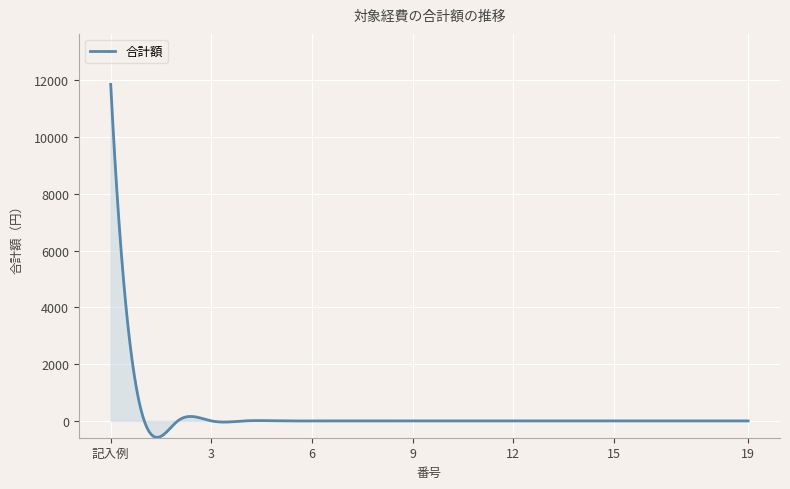

What is the maximum value shown in the chart?

11860.0